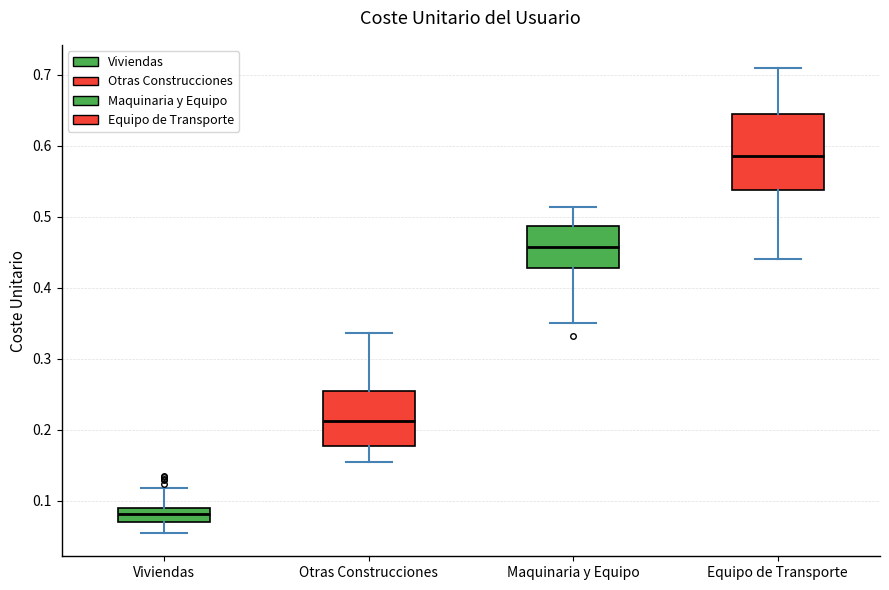

Where does the lower whisker of the box for Otras Construcciones end on the y-axis? The values are not printed on the chart, so give them approximately, as read against the axis.

0.15